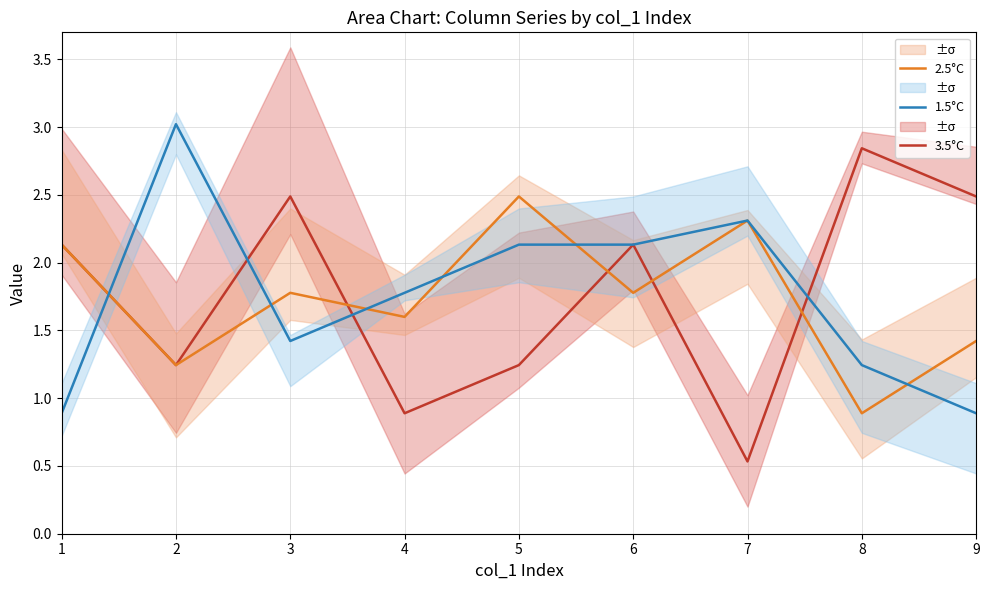

Is the value of 1.5°C at 9 greater than the value of 2.5°C at 3?

No